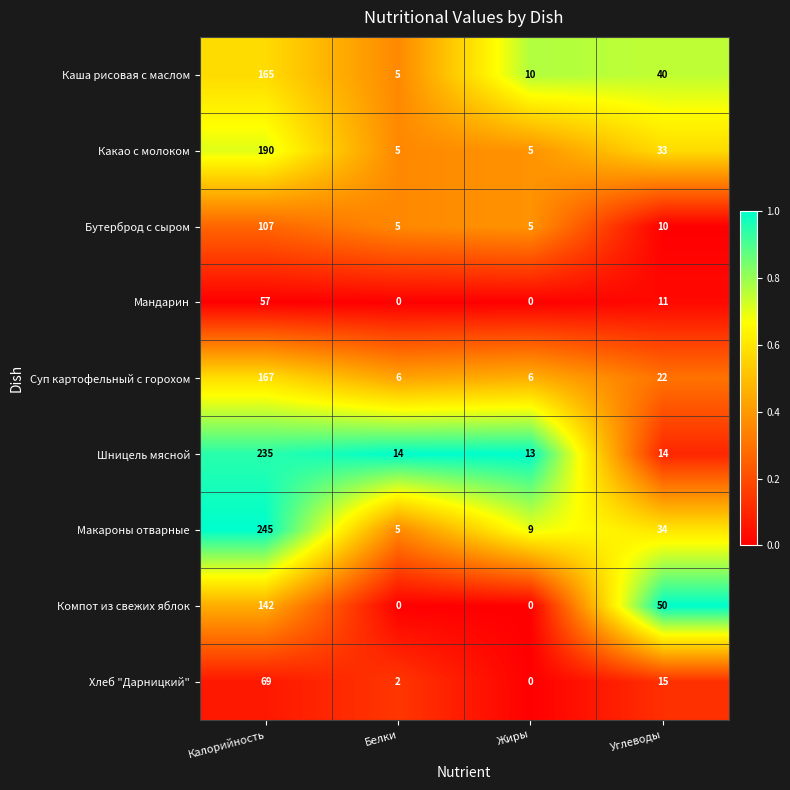

What is the total value across all series at Углеводы?

229